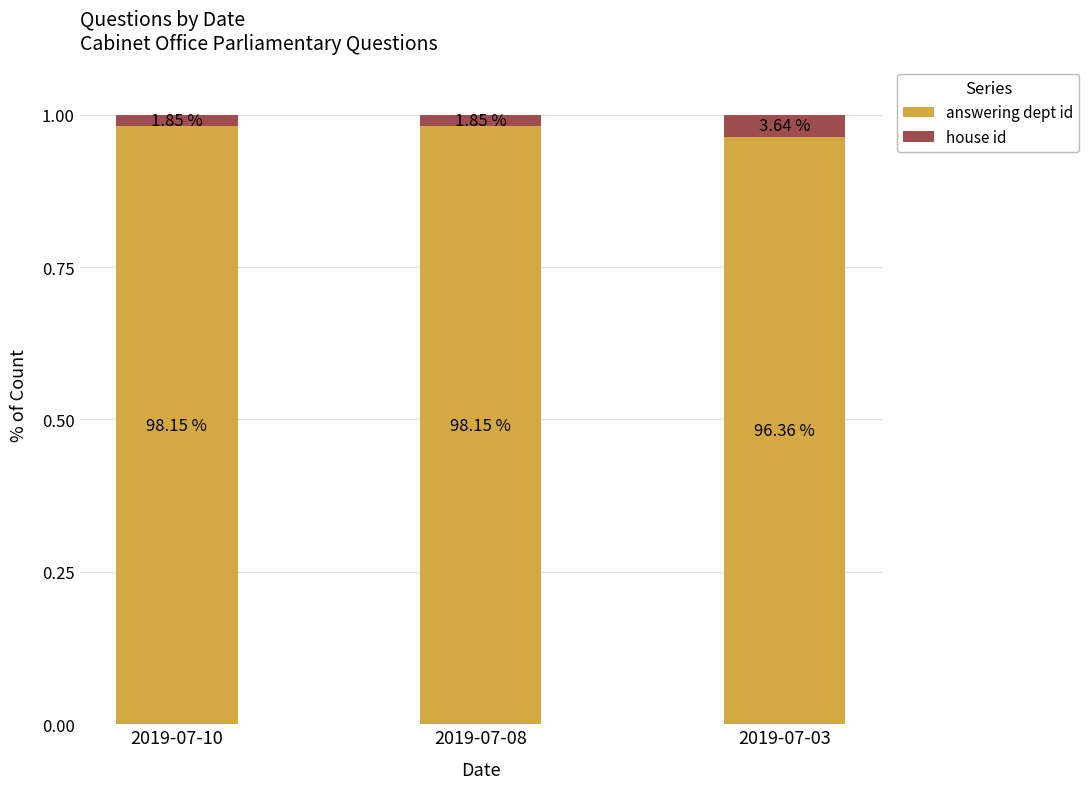

What is the average value of the answering dept id series?

1.0